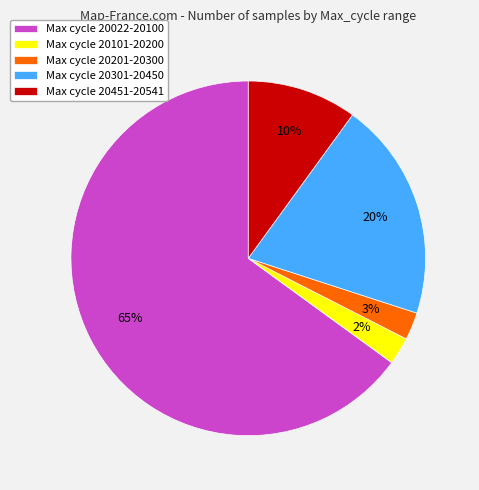

Which slice is the largest?

Max cycle 20022-20100